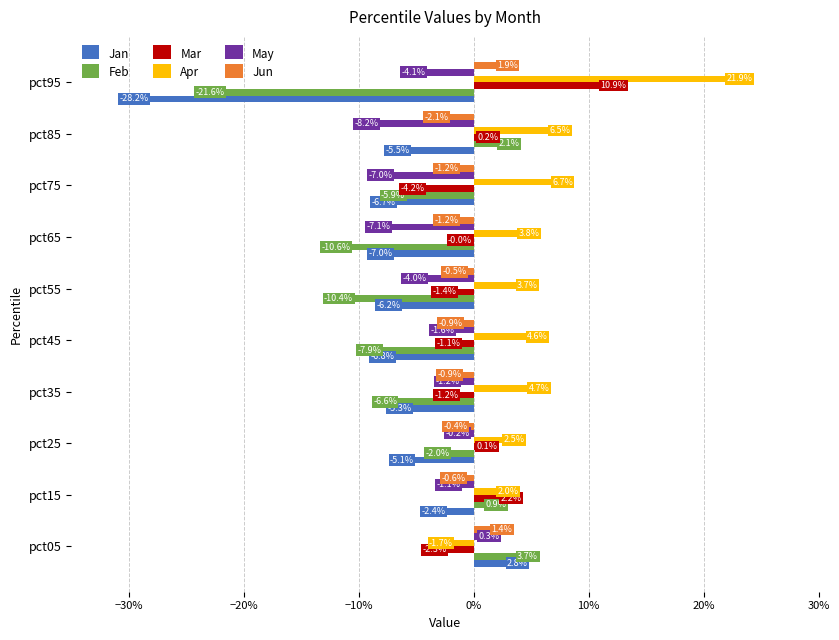

What are all the series names shown in the legend?

Jan, Feb, Mar, Apr, May, Jun